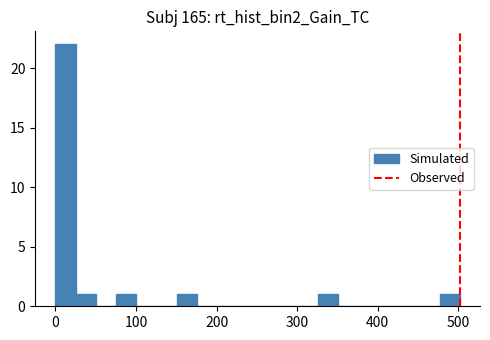

Around what value on the x-axis is the tallest bar? Give the approximate position of its centre, as read against the axis.

10